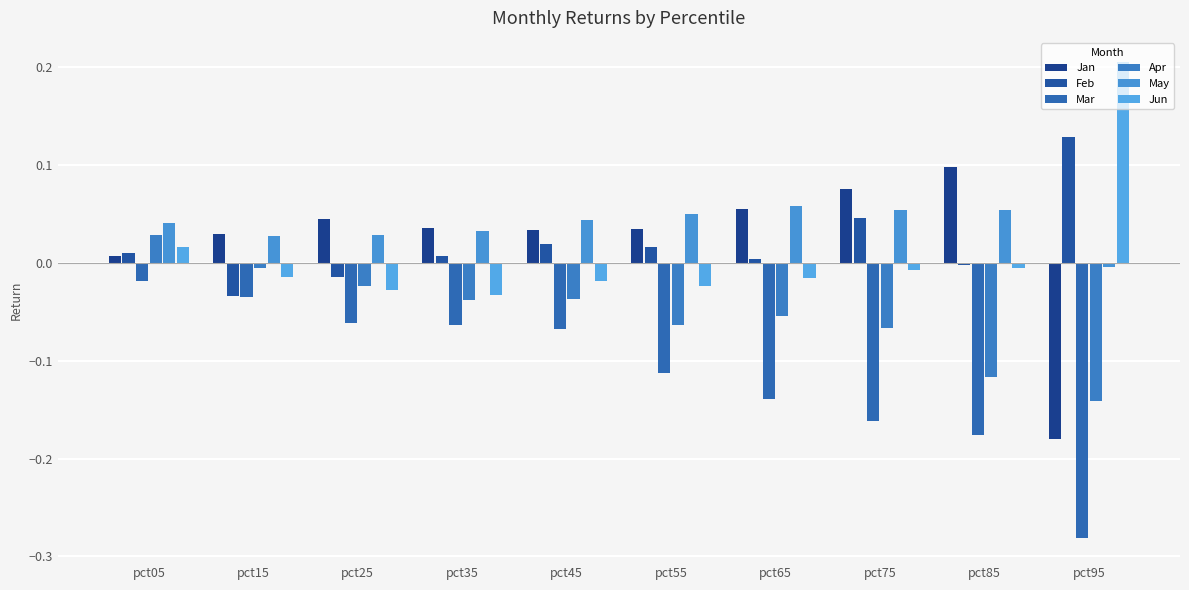

How many bars are there in each group?

6